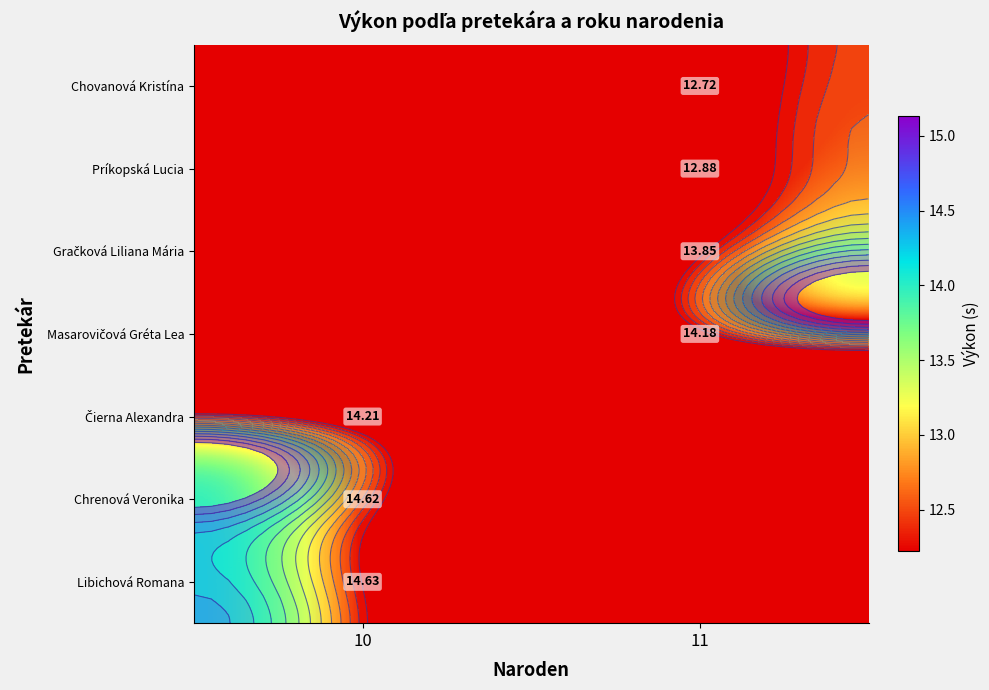

At how many categories does at least one series exceed 13?

2